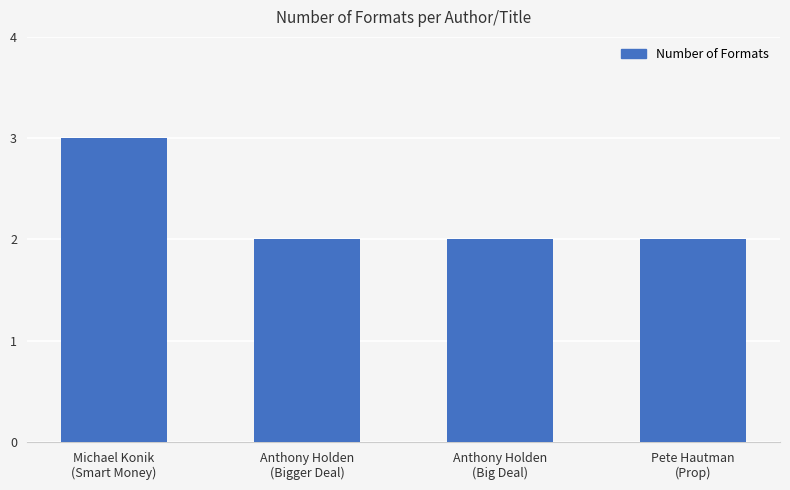

How many bars are there in total?

4